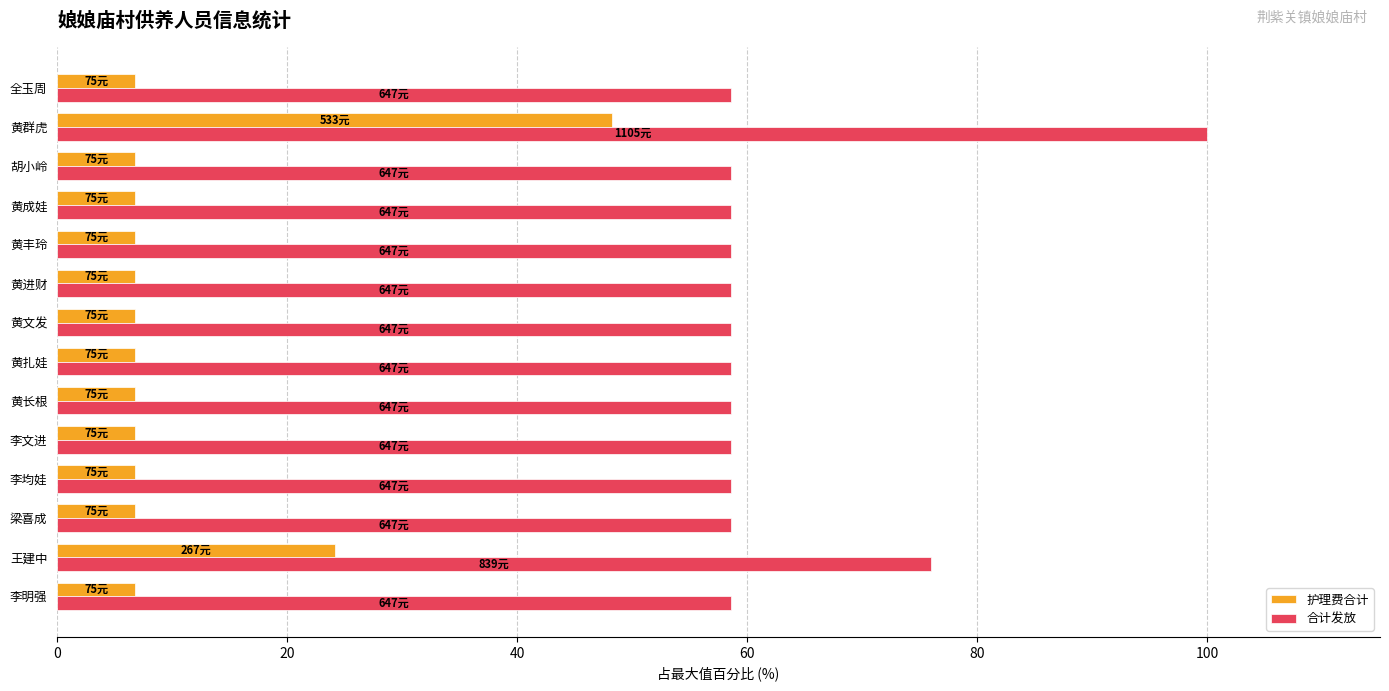

List the series in order of their peak value, lowest first.

护理费合计, 合计发放